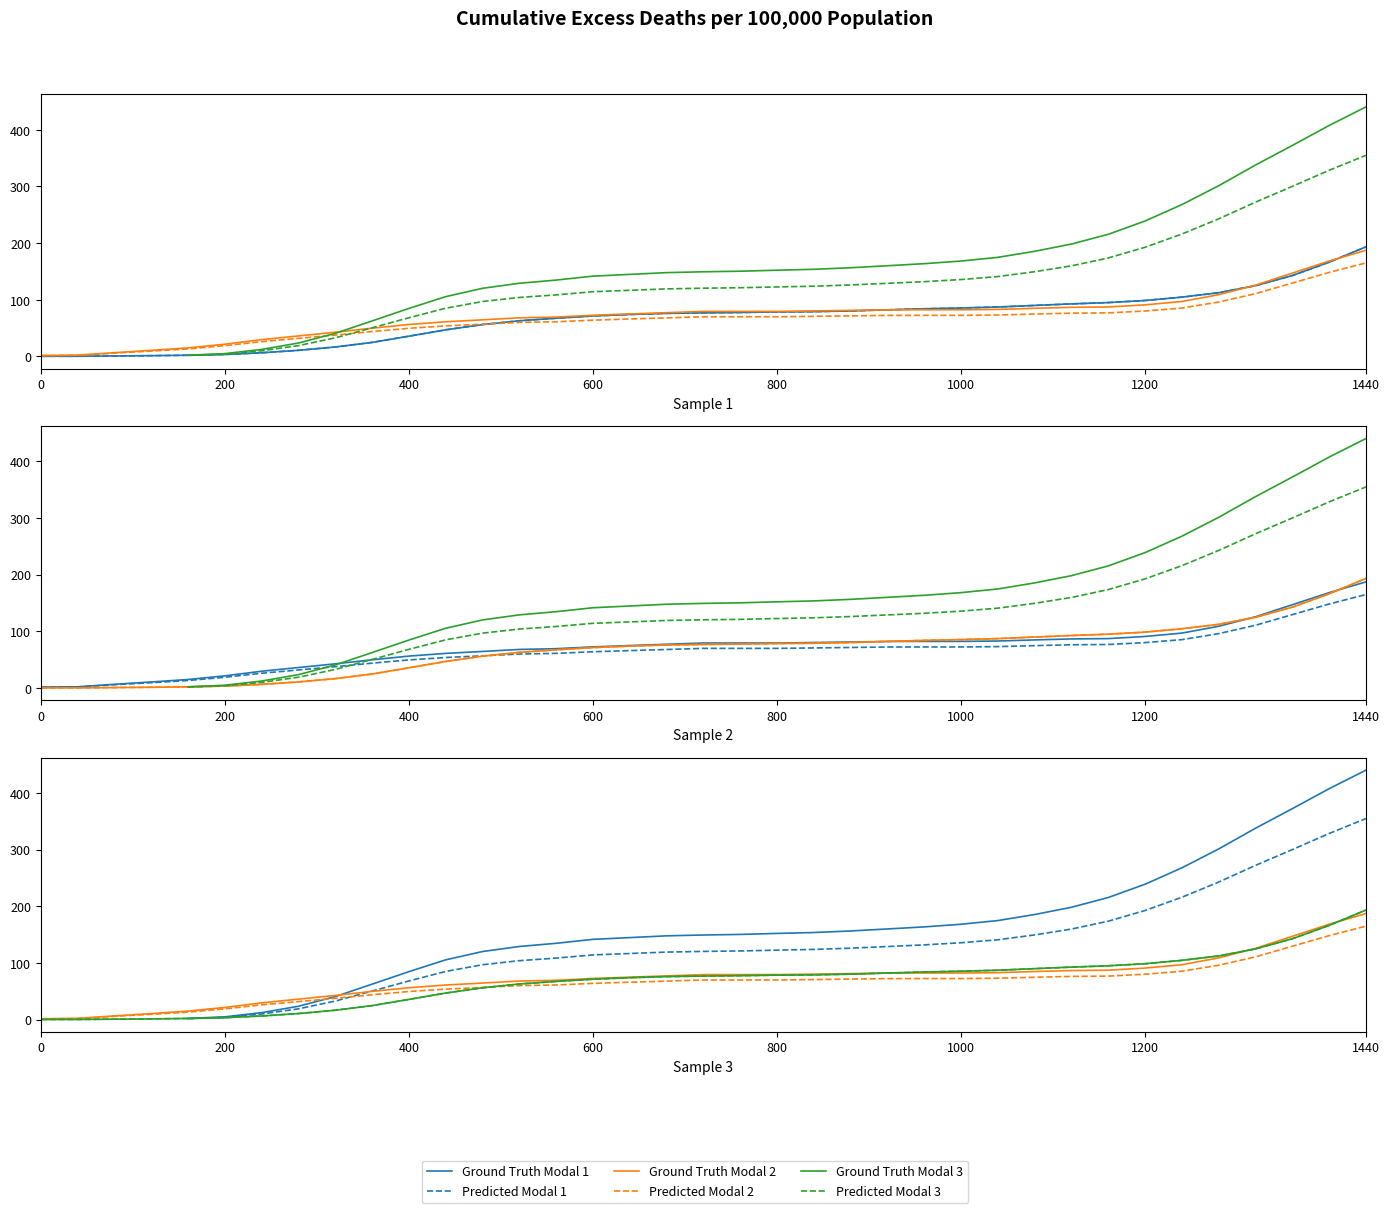

What is the sum of the Predicted Modal 3 values at 10 and 14?

103.1